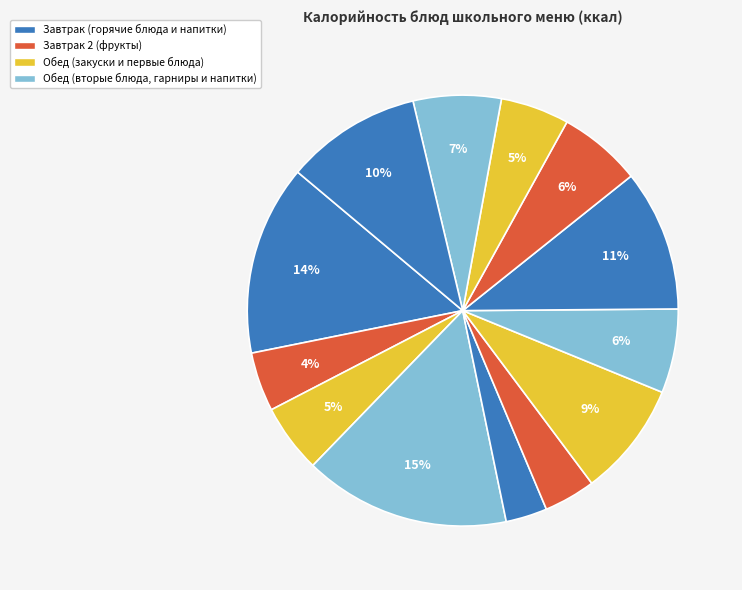

Count the number of slices in the pie.

13